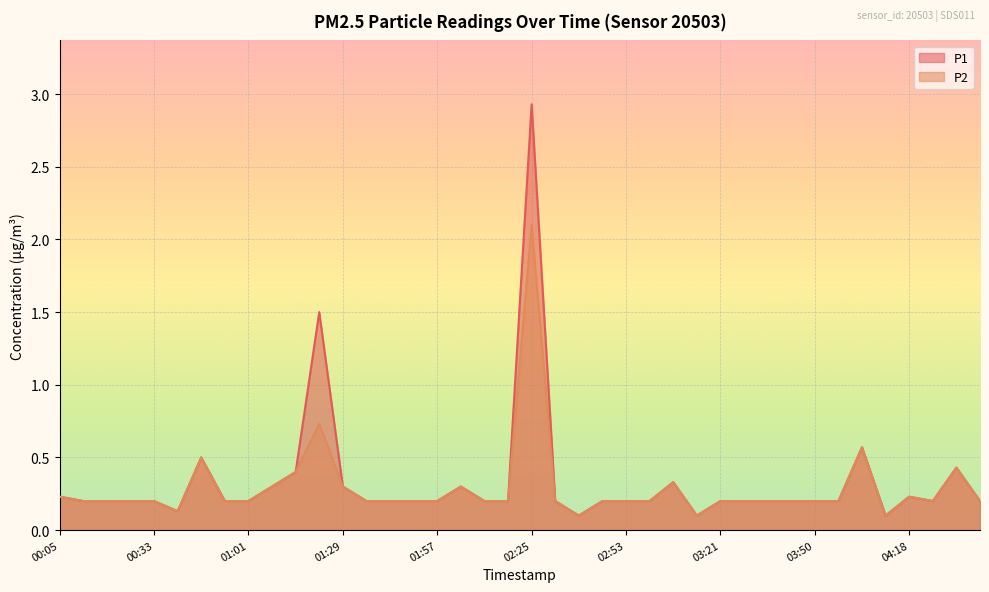

Which category has the lowest value in the P2 series?

02:39